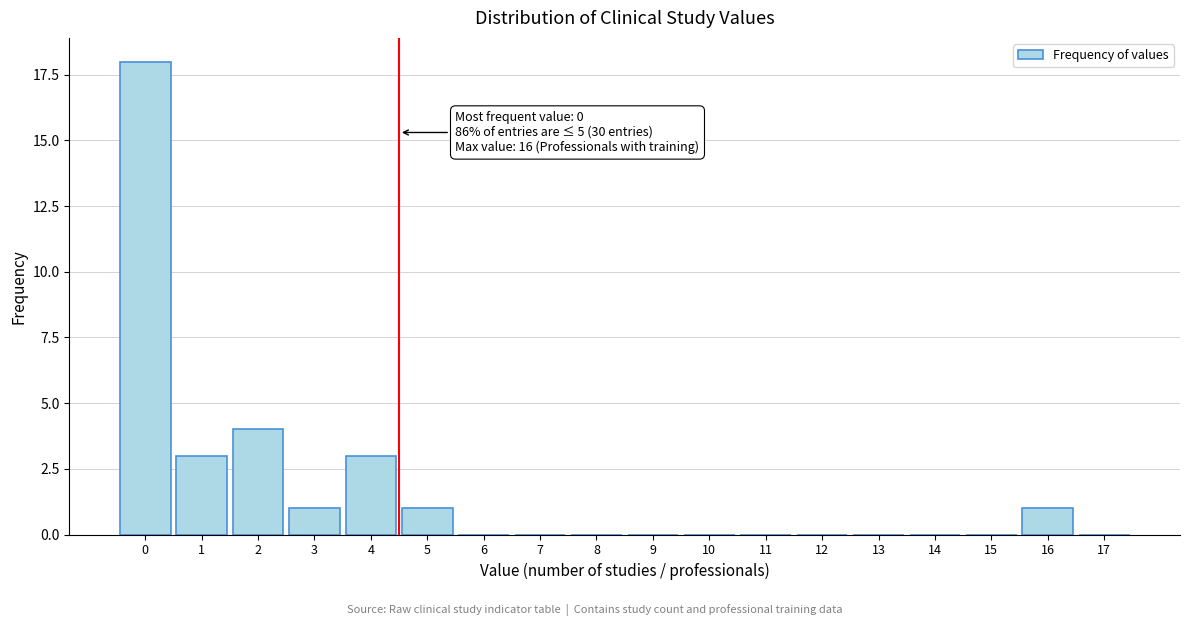

Reading left to right, transcribe all the data shown in this chart.

0=18	1=3	2=4	3=1	4=3	5=1	6=0	7=0	8=0	9=0	10=0	11=0	12=0	13=0	14=0	15=0	16=1	17=0